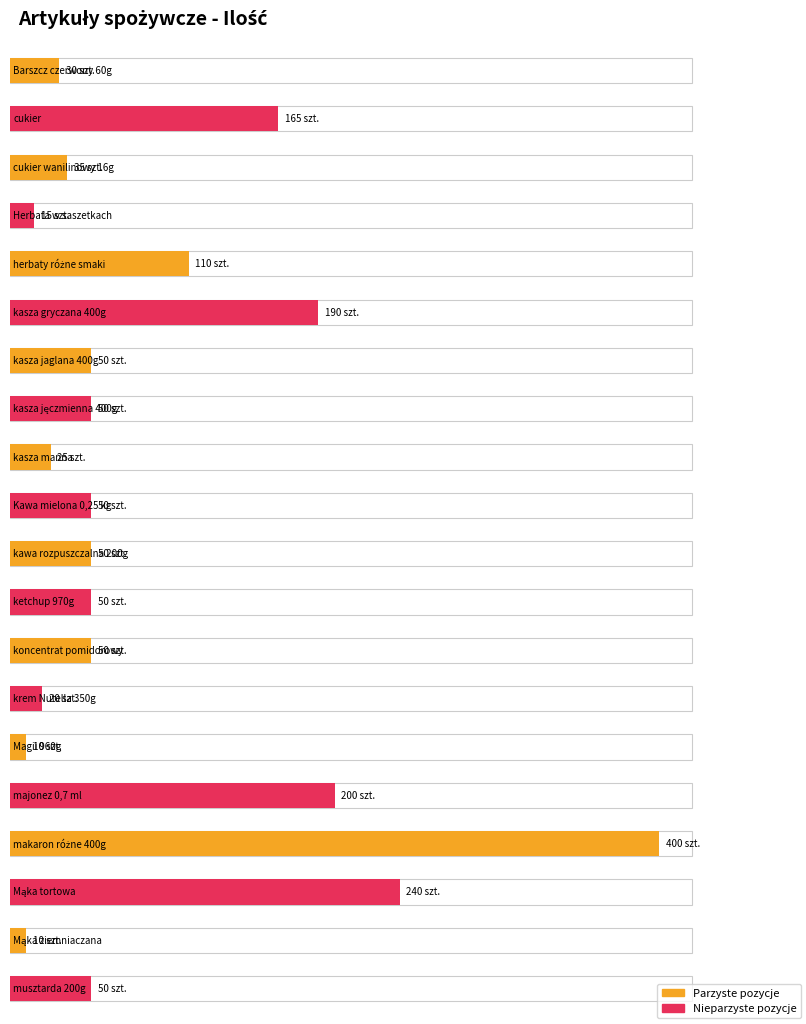

What is the sum of all values?

1800